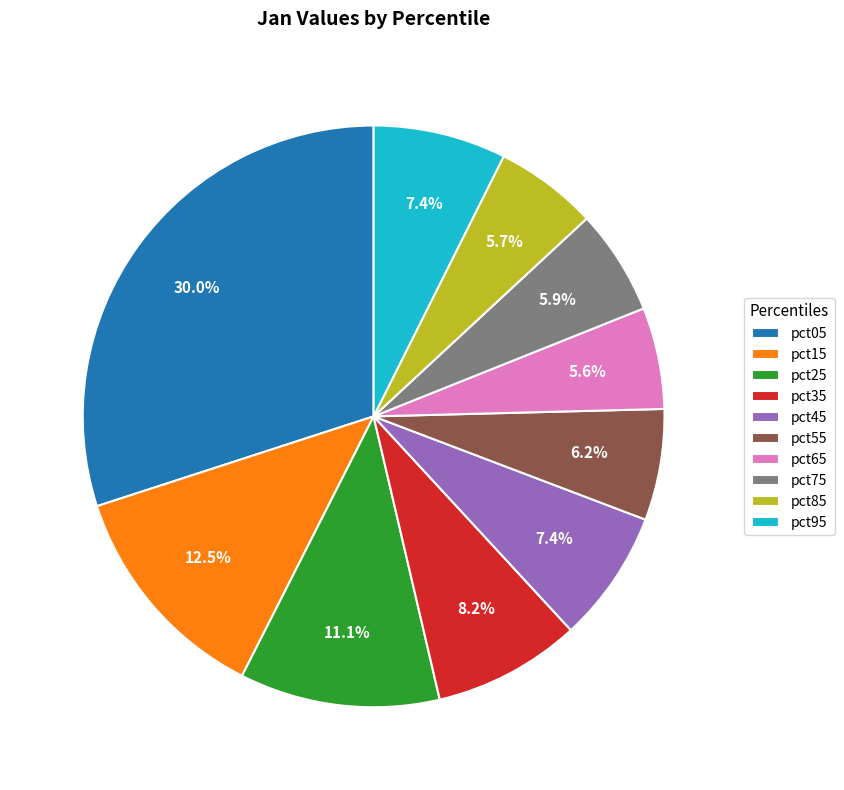

Is there any slice that represents more than half of the pie?

No